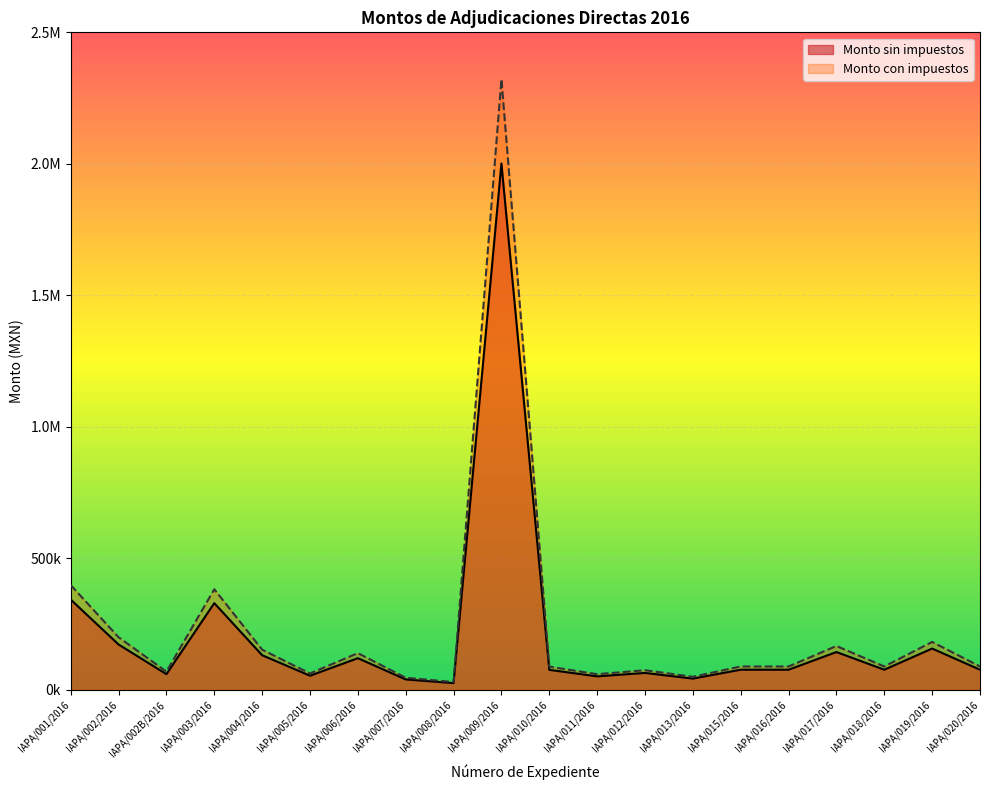

What is the label of the 7th point from the left?

IAPA/006/2016